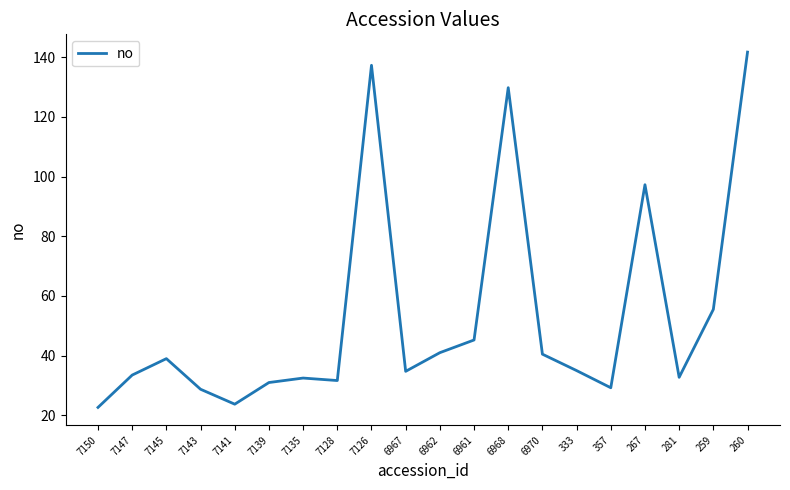

Does the chart have visible grid lines?

No